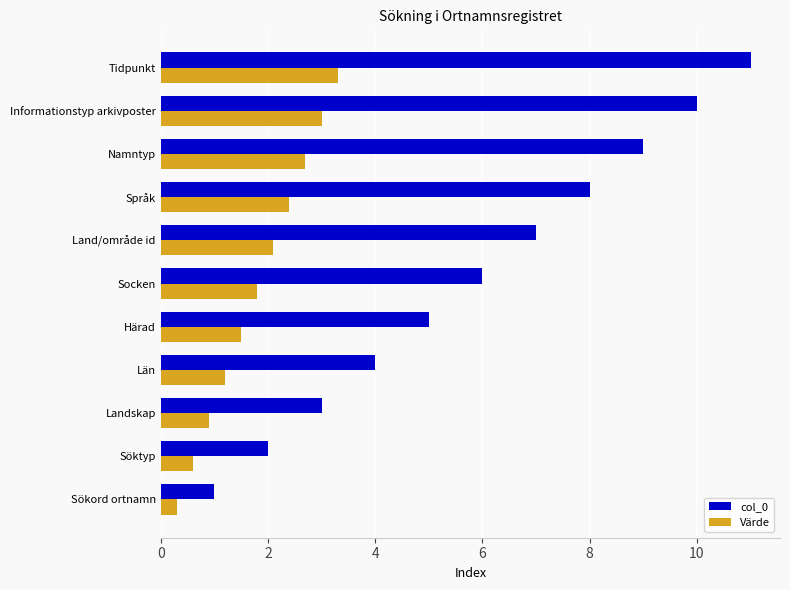

The value of Värde at Namntyp is 4.8. True or false?

False